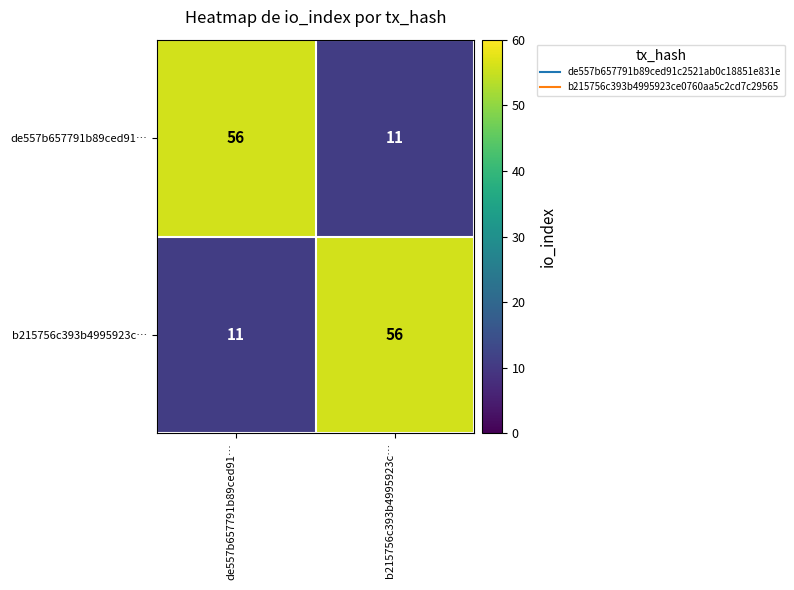

Is the value of b215756c393b4995923c… at de557b657791b89ced91… greater than the value of de557b657791b89ced91… at de557b657791b89ced91…?

No